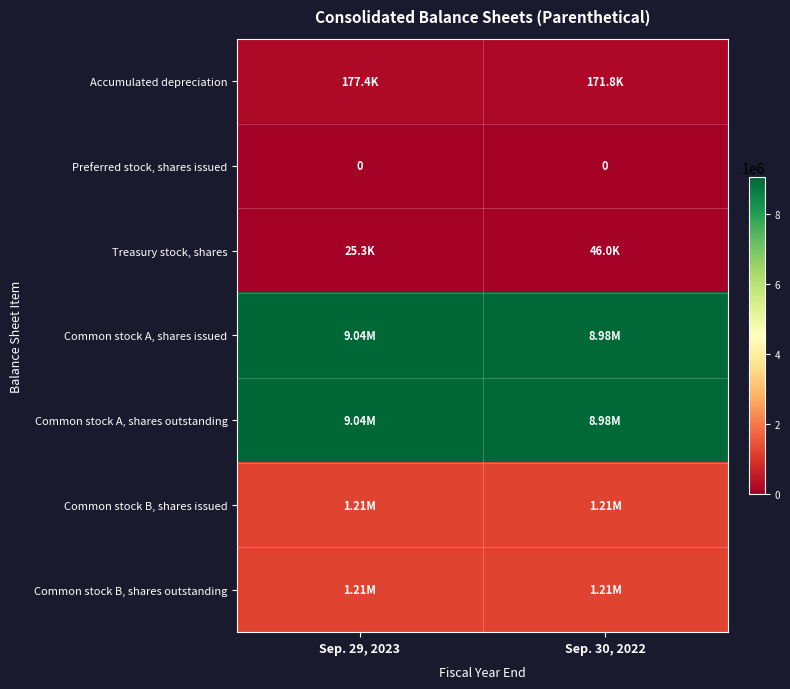

At how many categories does at least one series exceed 762709?

2